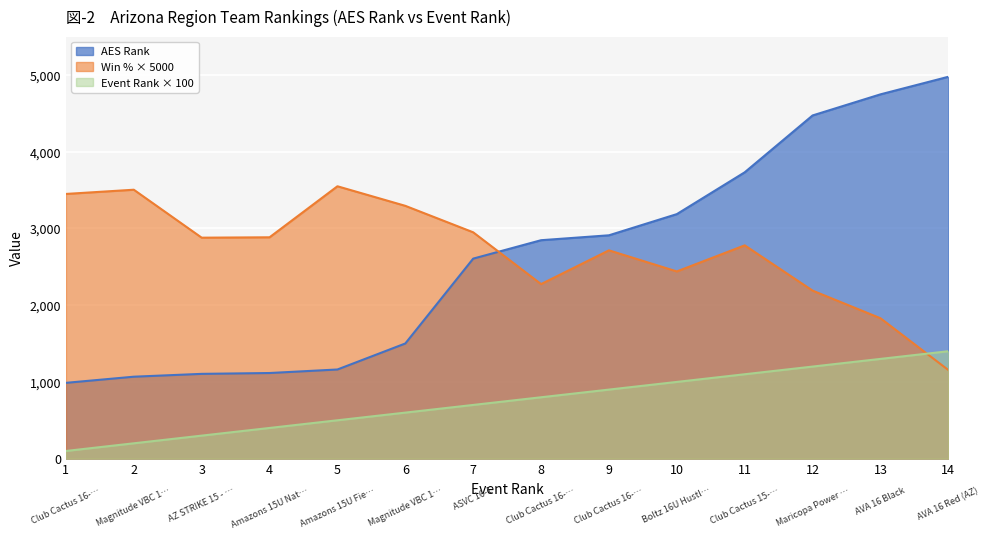

Count the number of categories in the chart.

14